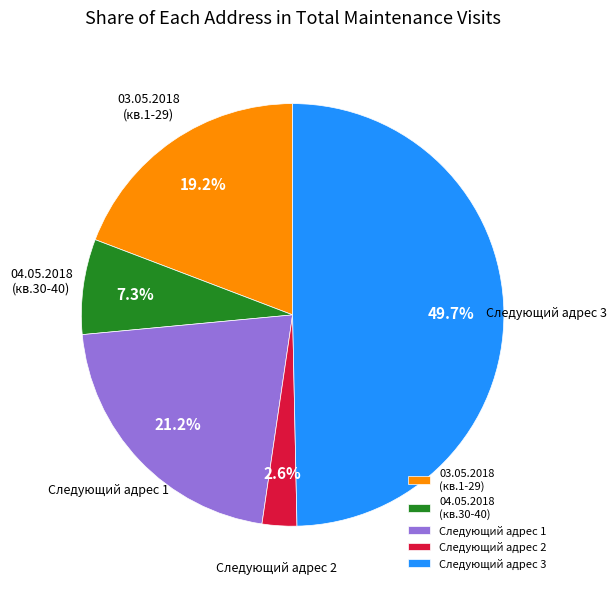

Combined, do 03.05.2018 (кв.1-29) and 04.05.2018 (кв.30-40) account for over 50%?

No